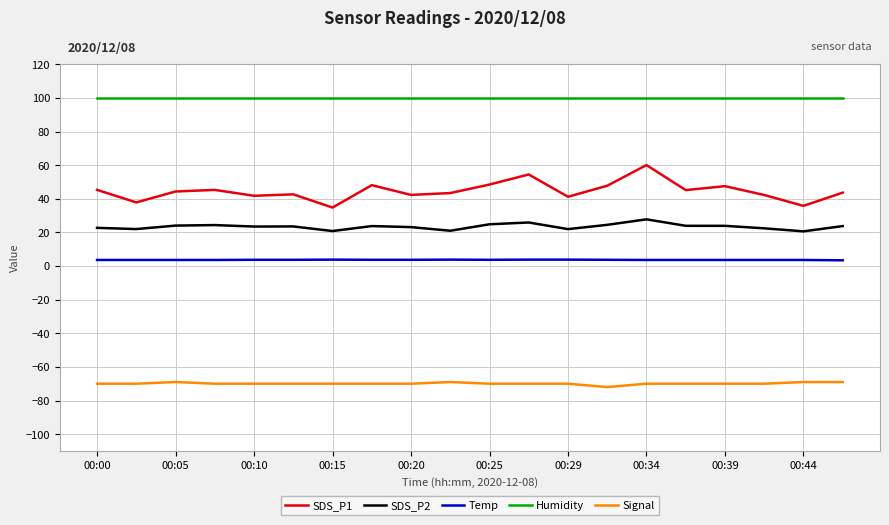

What is the difference between the second highest and minimum values in the Signal series?

3.0